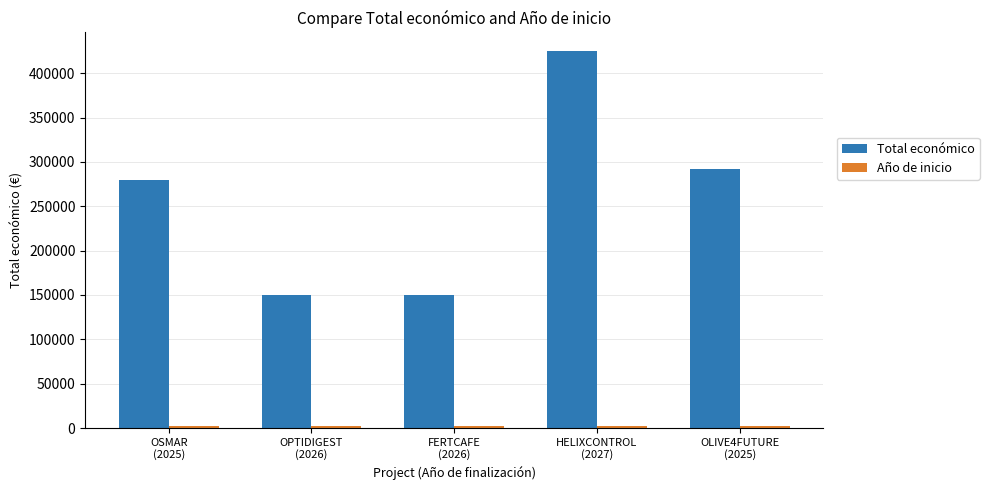

Which series has the widest spread of values?

Total económico